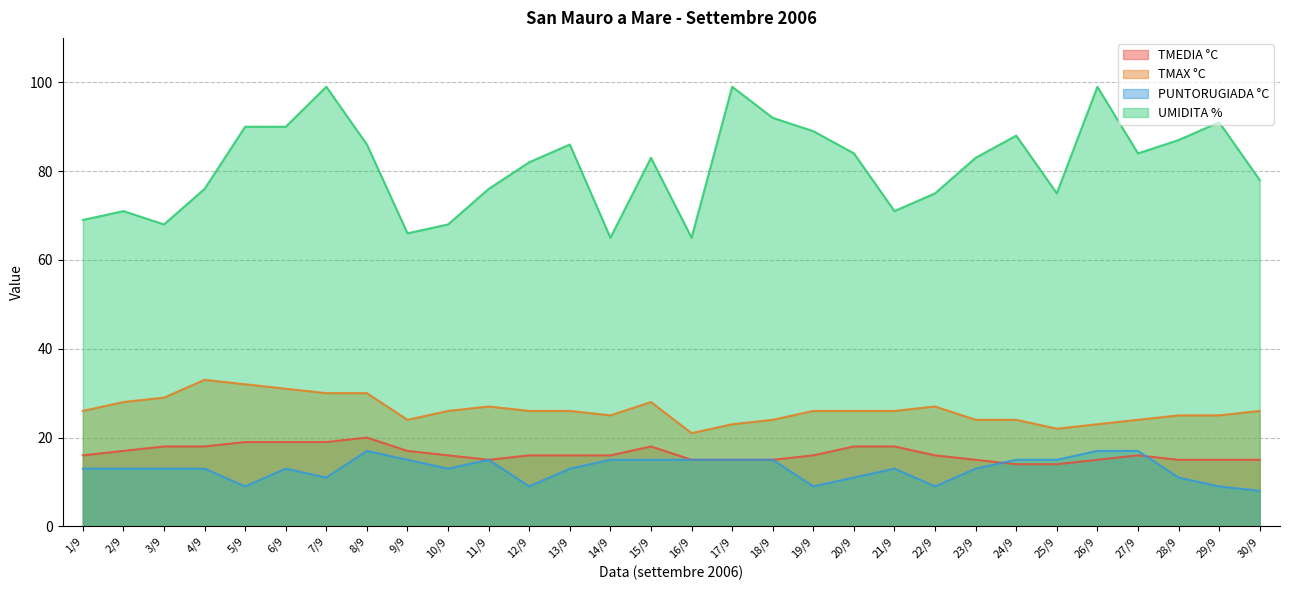

True or false: PUNTORUGIADA °C has a value of 13 at 1/9.

True